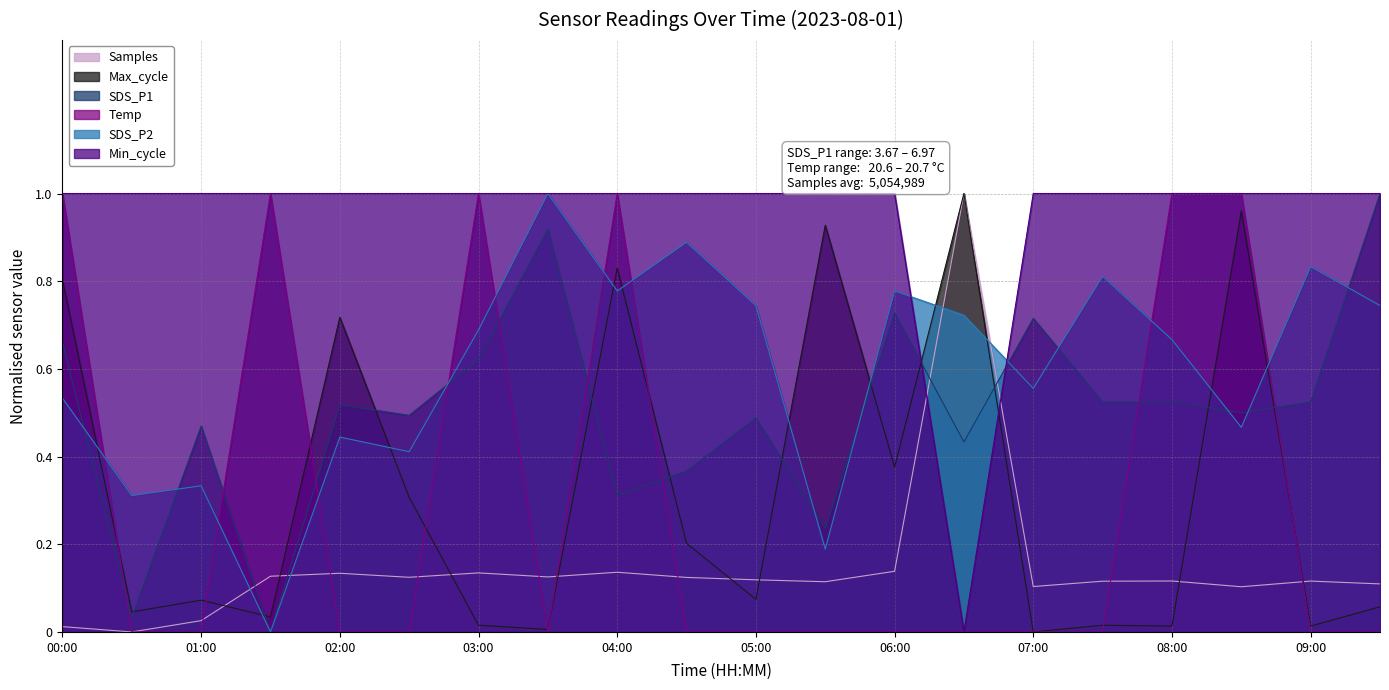

How many values in the SDS_P1 series exceed 0?

19